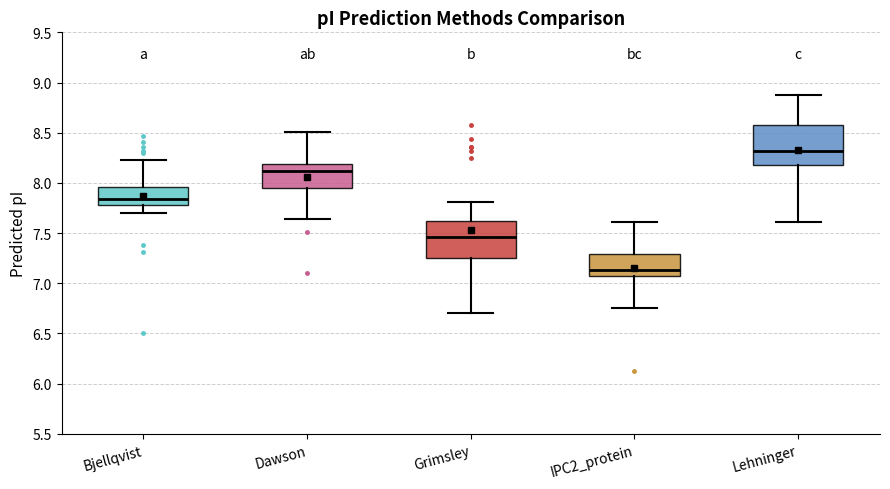

Reading left to right, transcribe this box plot: for each box, give where its median line is, the range the box spans, and where its two whiskers end, as read against the y-axis. The values are not printed on the chart, so give them approximately, as read against the axis.

Bjellqvist: median 7.85, box 7.80 to 7.95, whiskers 7.70 to 8.25
Dawson: median 8.10, box 7.95 to 8.20, whiskers 7.65 to 8.50
Grimsley: median 7.45, box 7.25 to 7.60, whiskers 6.70 to 7.80
IPC2_protein: median 7.15, box 7.05 to 7.30, whiskers 6.75 to 7.60
Lehninger: median 8.30, box 8.20 to 8.60, whiskers 7.60 to 8.85